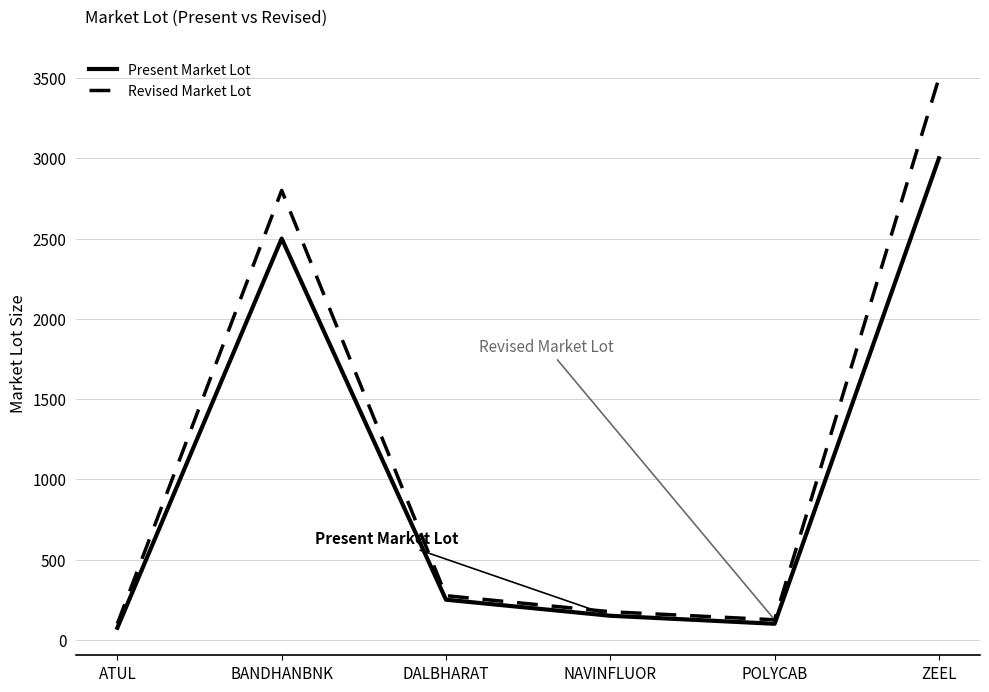

What position from the left is ATUL?

1